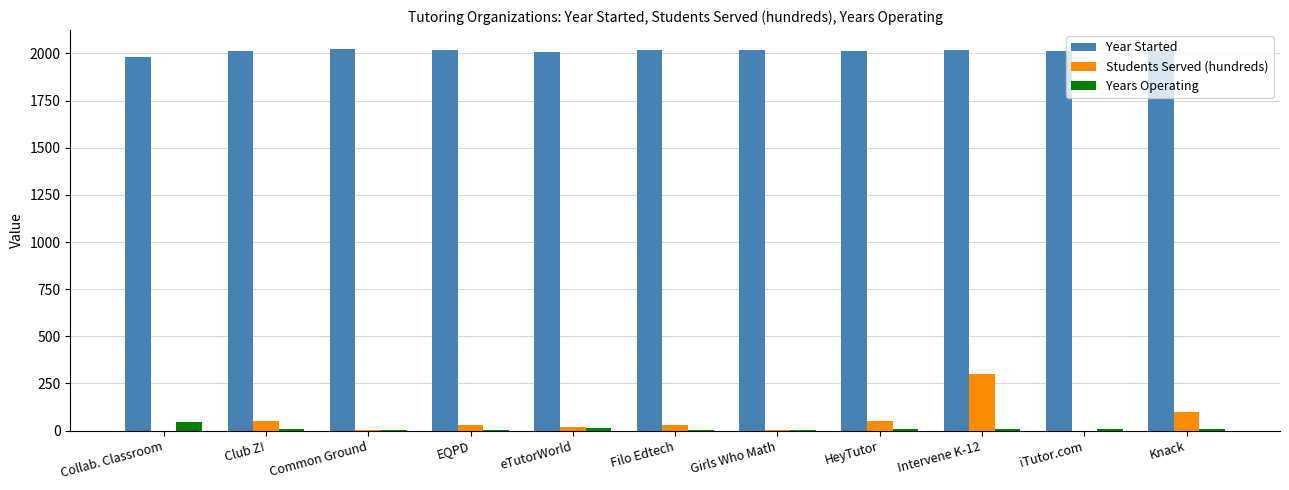

What is the sum of all Year Started values?

22141.0